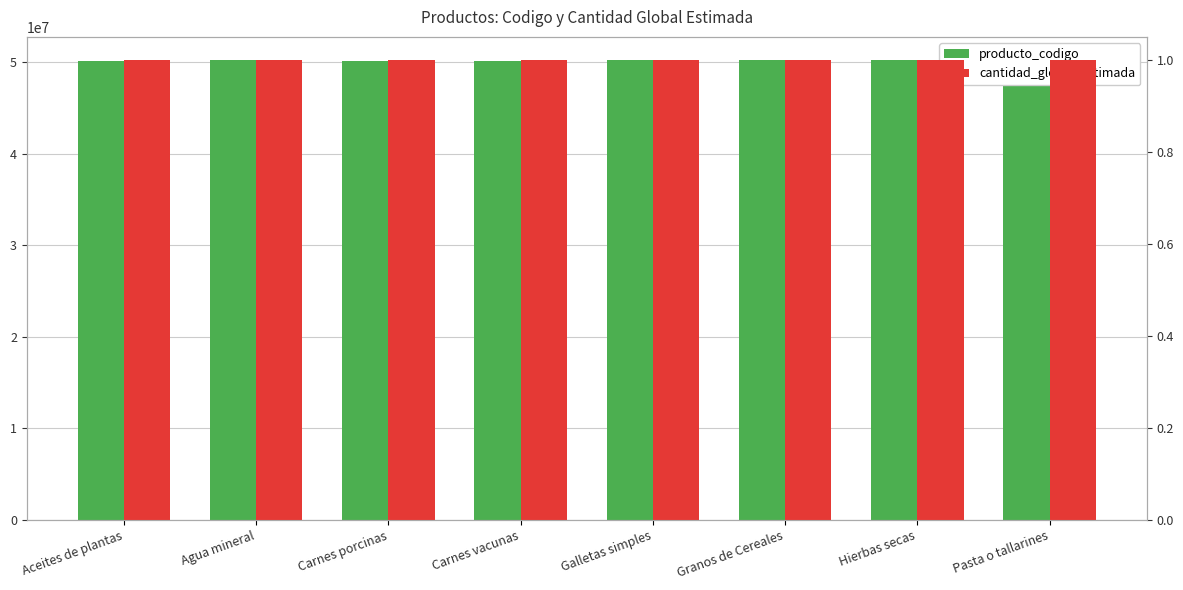

Is it true that cantidad_global_estimada equals 1 at Aceites de plantas?

True